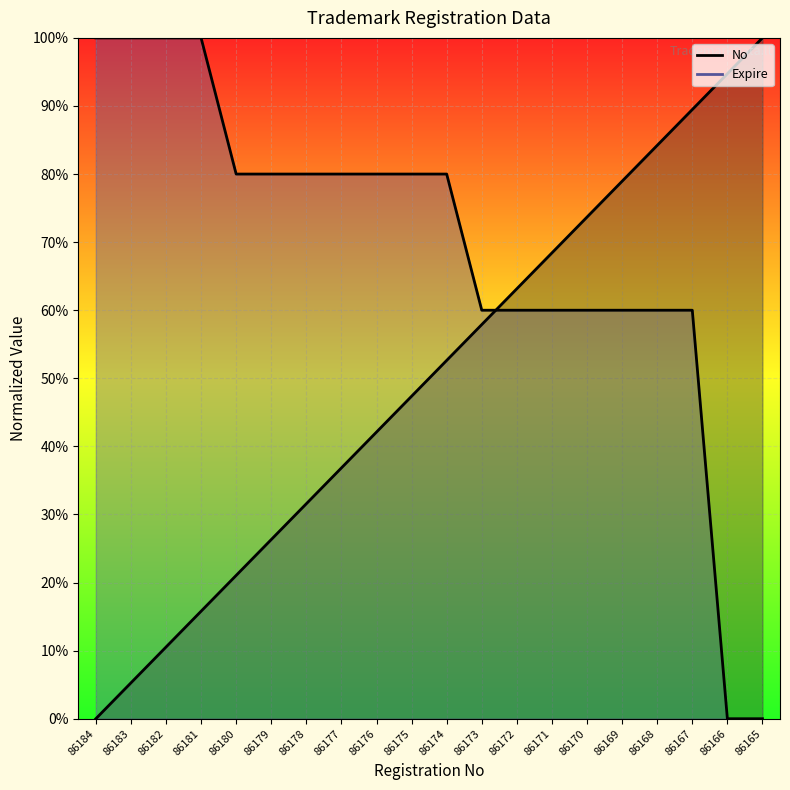

What is the difference between the maximum and minimum values in the Expire series?

1.0